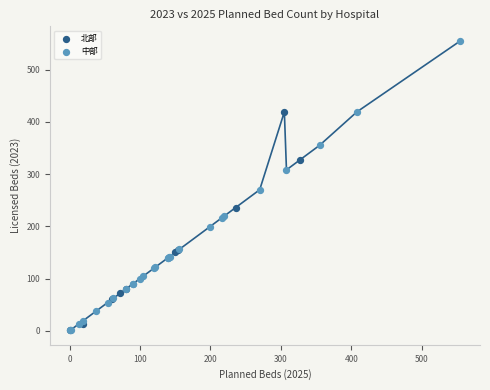

Which series contains the highest Y value?

中部